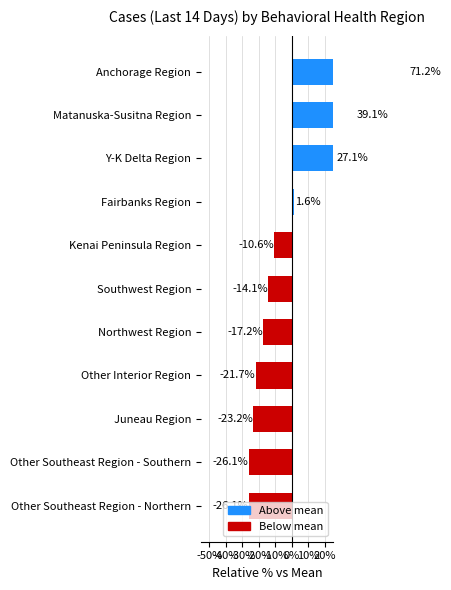

Are the bars horizontal?

Yes